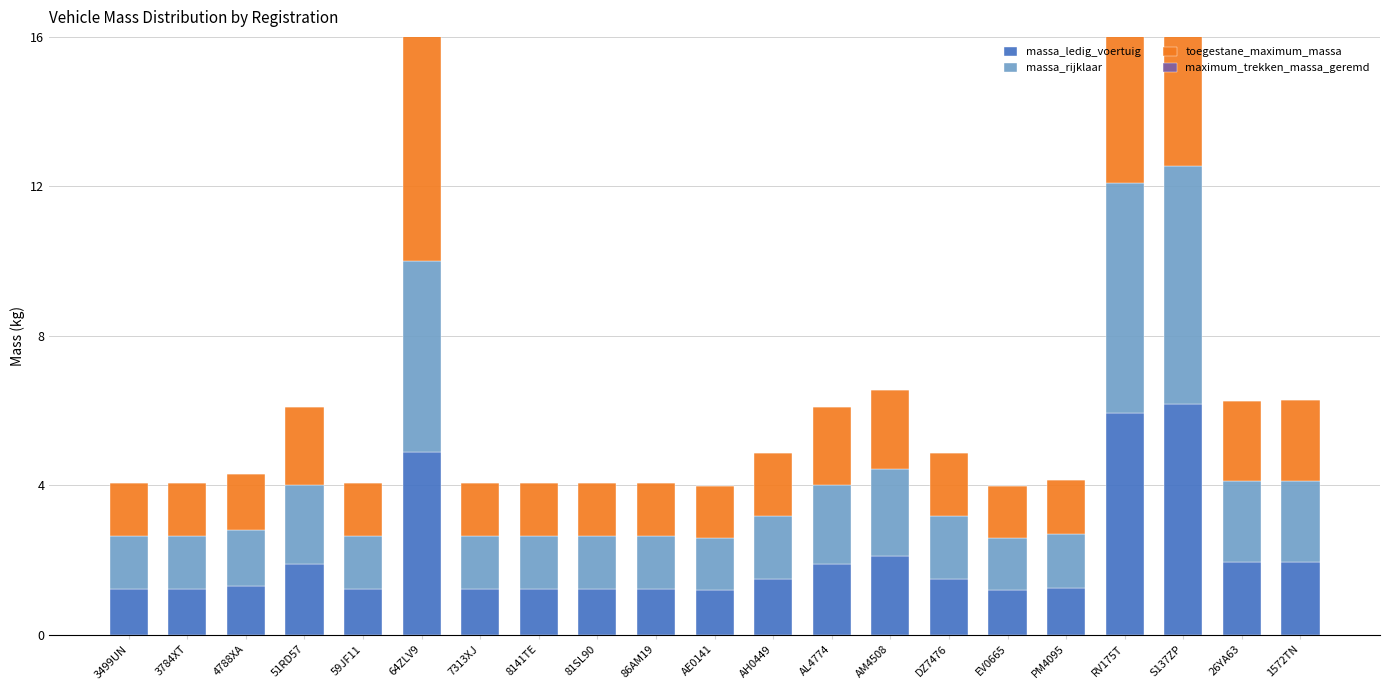

What is the approximate value of toegestane_maximum_massa at 7313XJ, to the nearest 100?

700